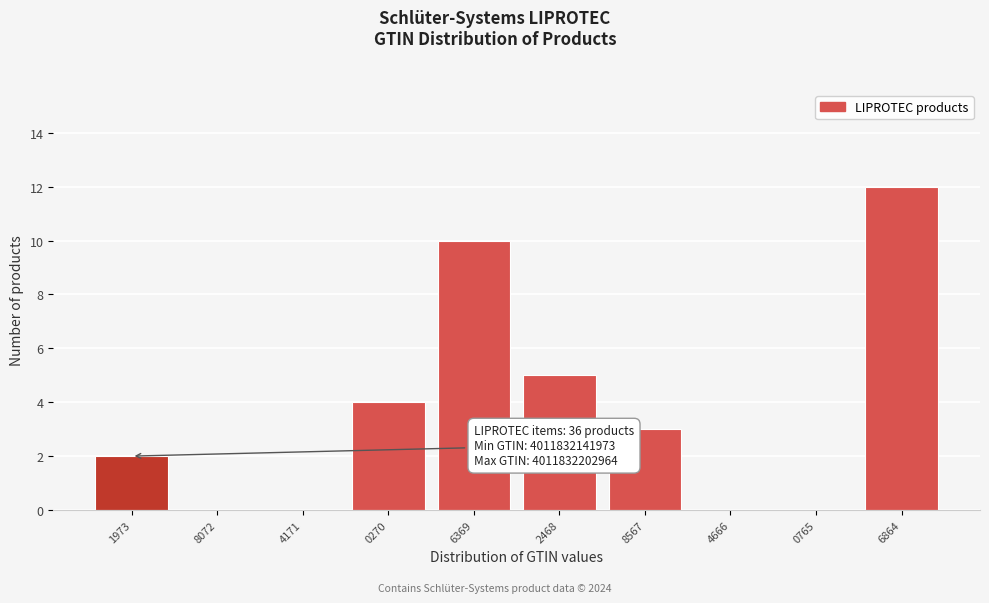

Reading left to right, extract all data points from this chart.

1973=2	8072=0	4171=0	0270=4	6369=10	2468=5	8567=3	4666=0	0765=0	6864=12